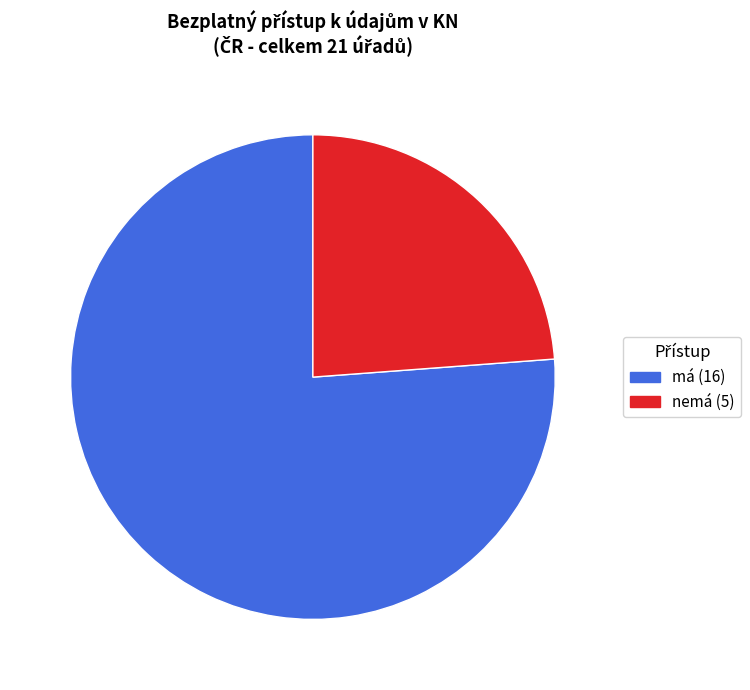

Is there any slice that represents more than half of the pie?

Yes